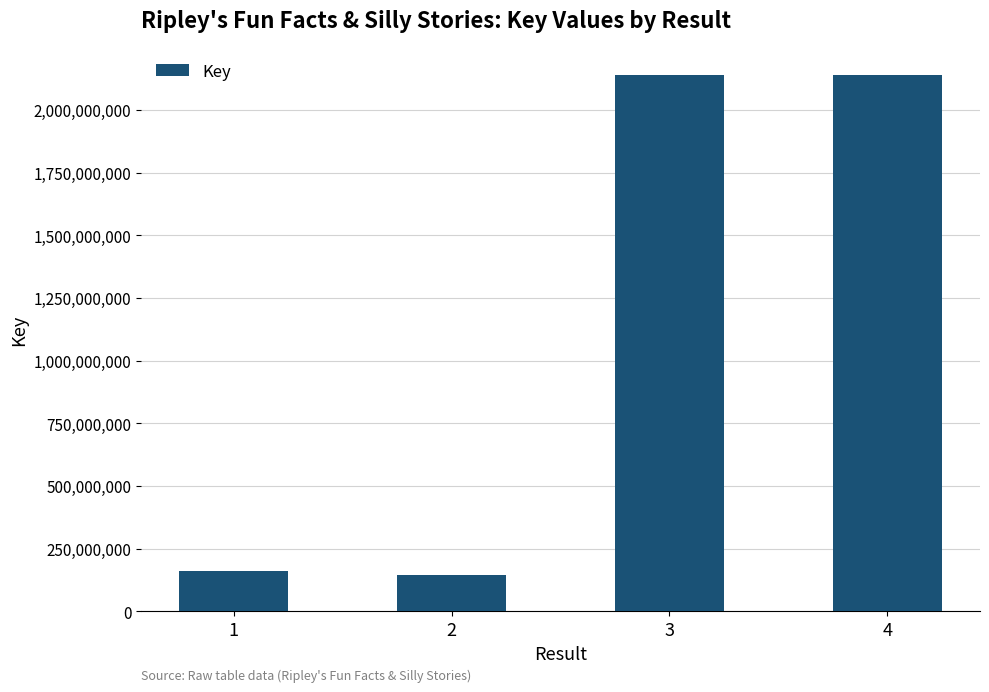

What is the ratio of the value at 3 to the value at 1?

13.4